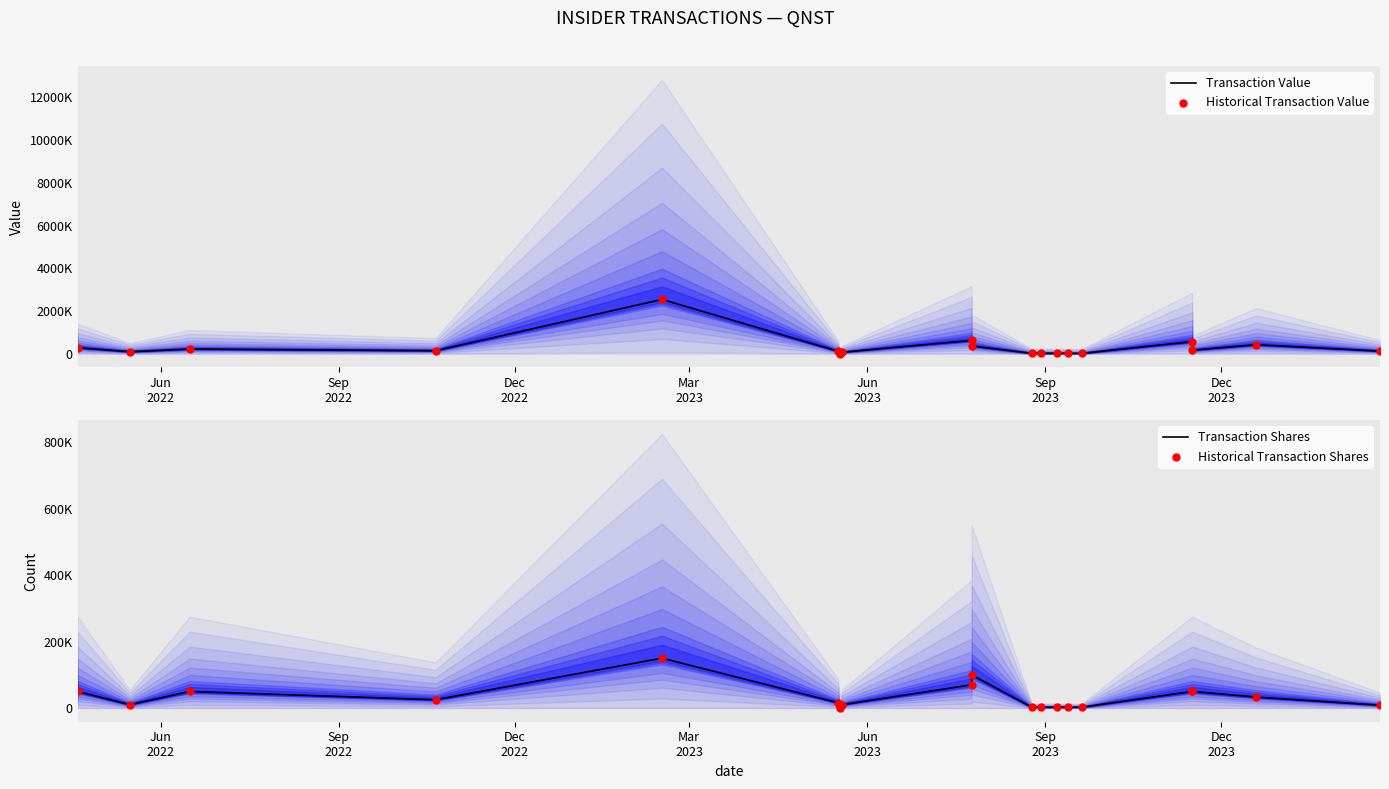

Which series has the largest total across all categories?

Transaction Value